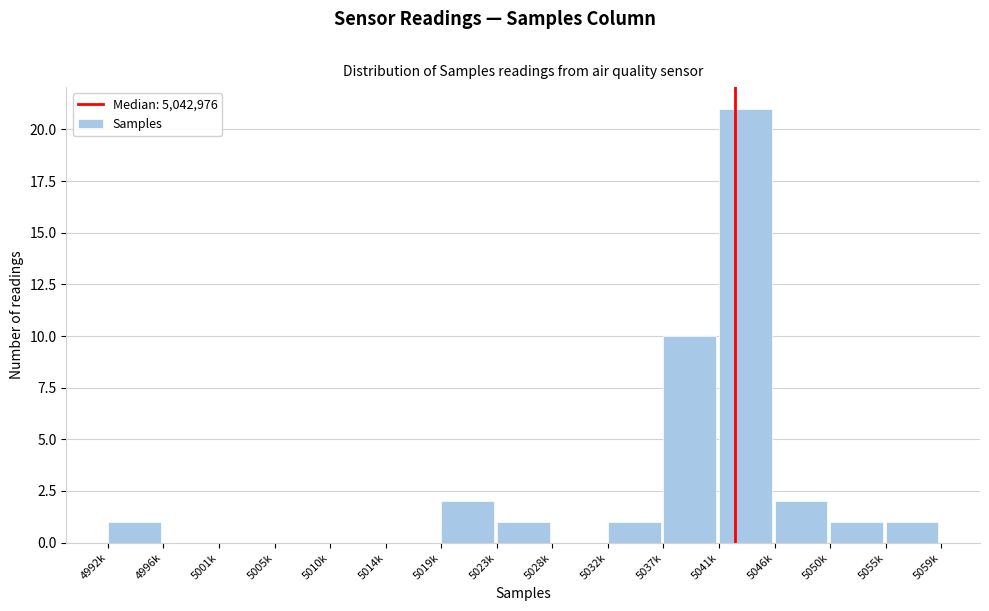

Reading left to right, what are all the values shown in this chart?

4992k=1	4996k=0	5001k=0	5005k=0	5010k=0	5014k=0	5019k=2	5023k=1	5028k=0	5032k=1	5037k=10	5041k=21	5046k=2	5050k=1	5055k=1